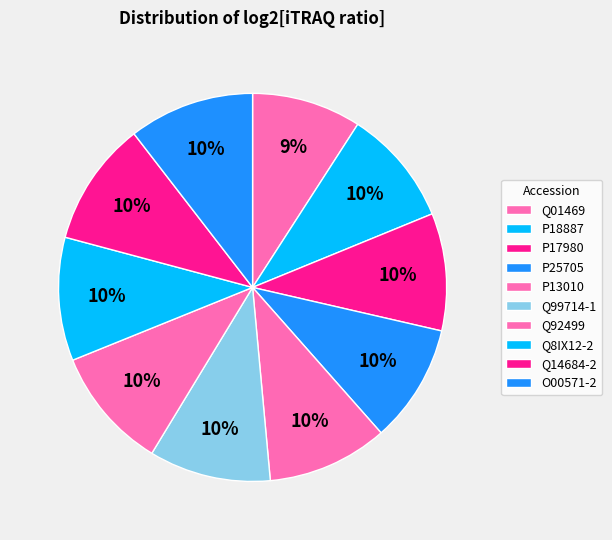

True or false: P25705 accounts for 19% of the total.

False